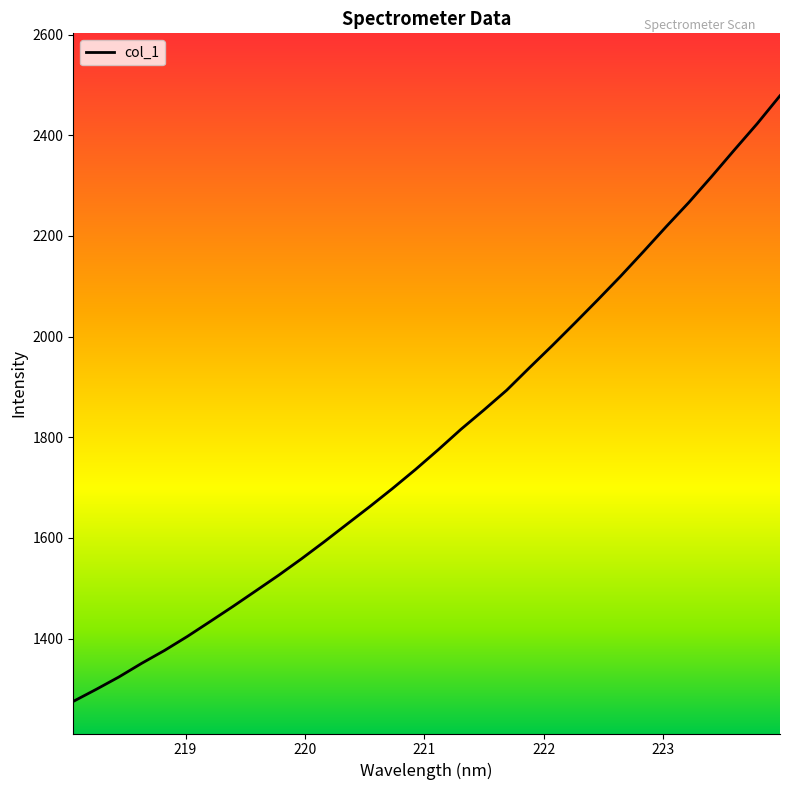

What is the greatest value displayed?

2478.4